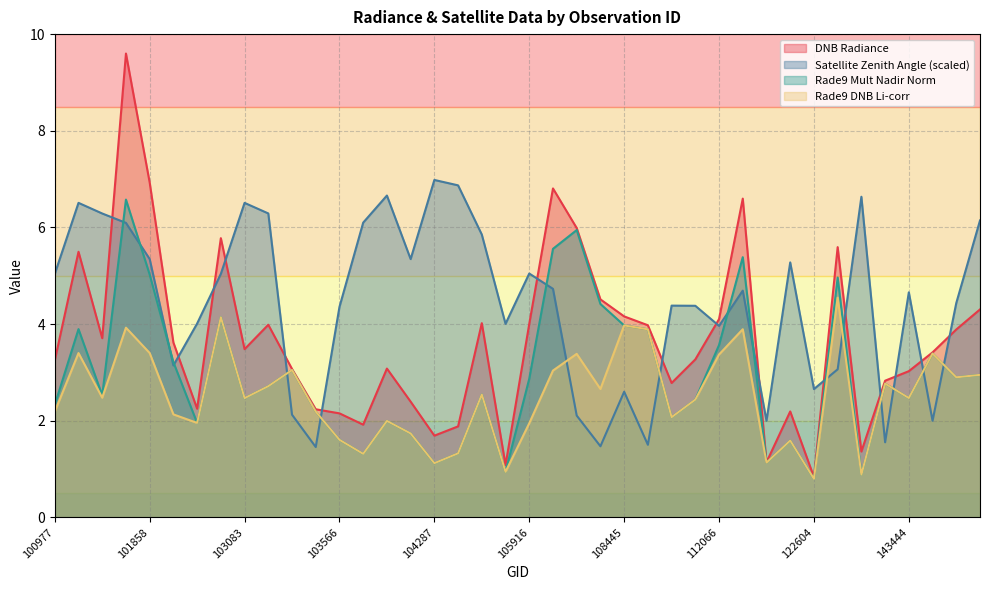

What is the highest value of the dnbrad series?

9.6